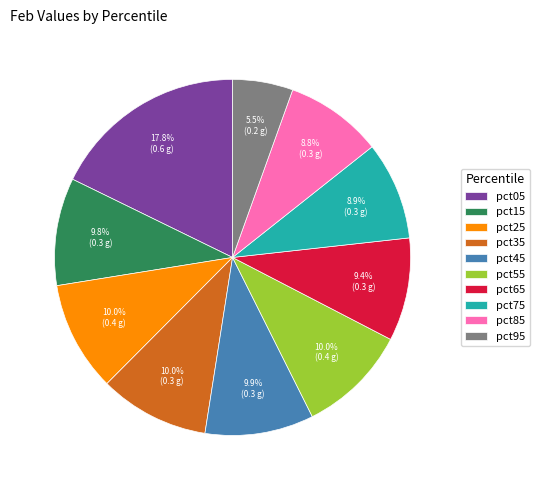

To the nearest percent, what is the difference between the largest and smallest slice percentages?

12%